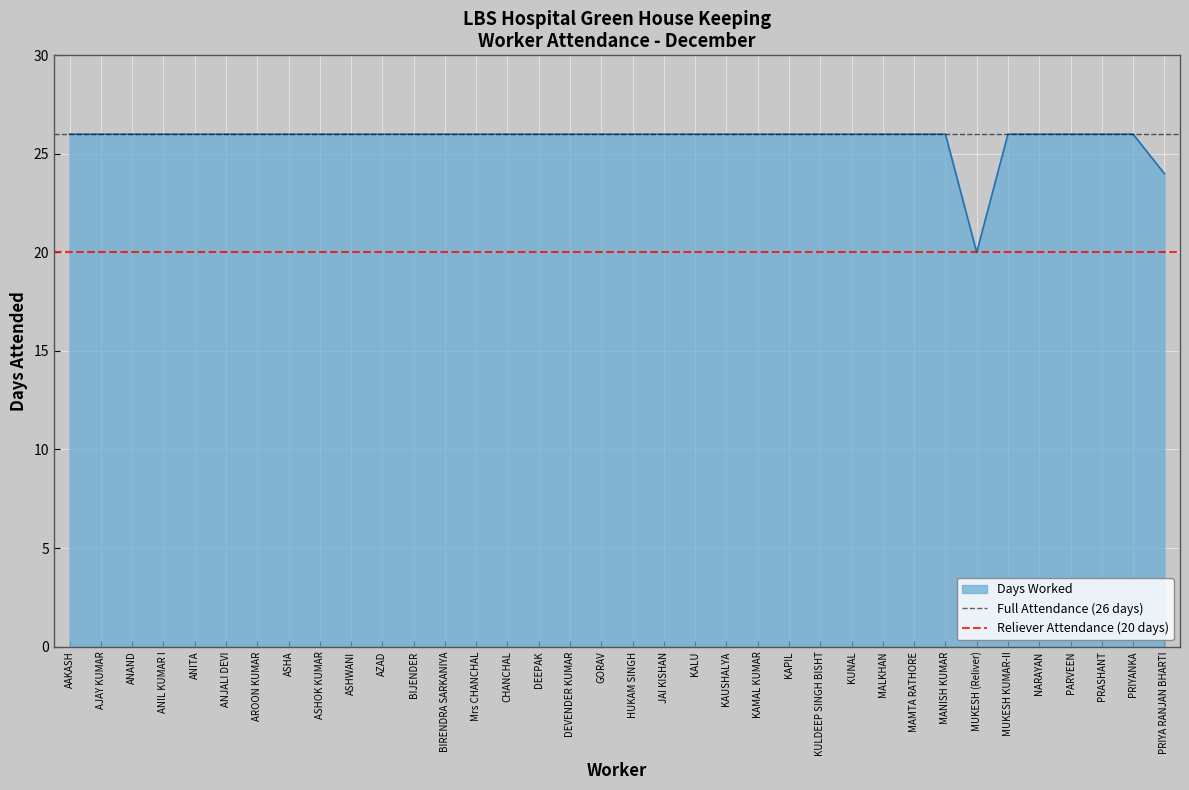

Is it true that Reliever Attendance (20 days) equals 20 at AAKASH?

True